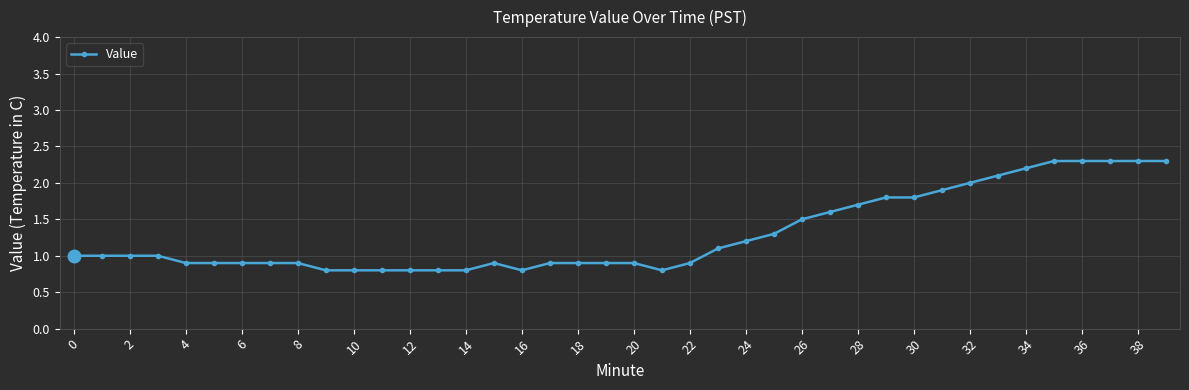

What is the sum of all values?

52.0